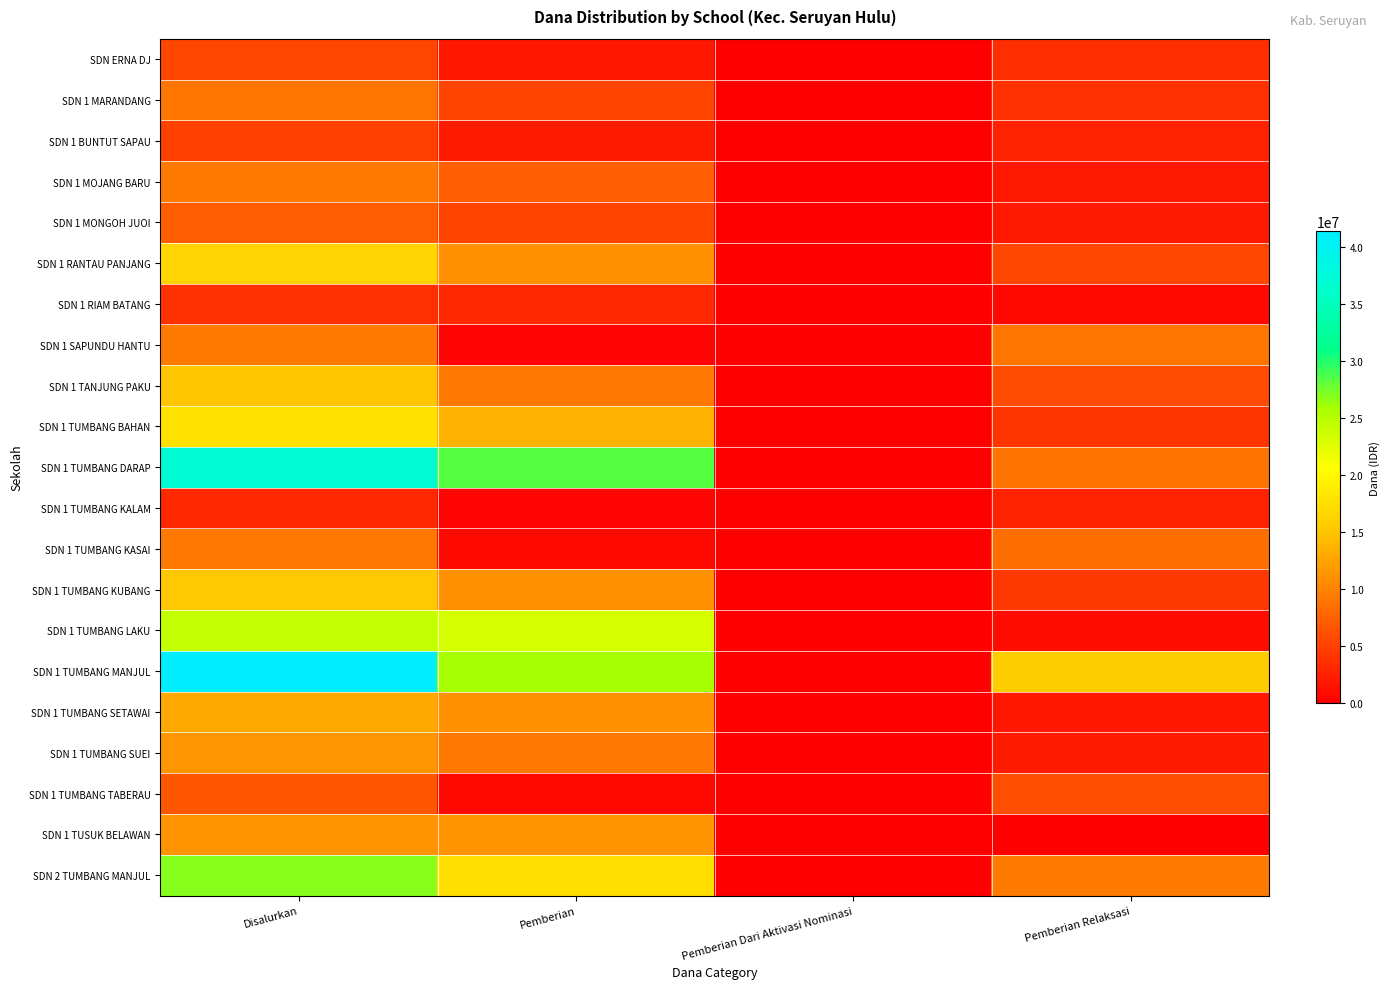

Reading left to right, extract all data points from this chart.

SDN ERNA DJ: Disalurkan=5400000	Pemberian=1800000	Pemberian Dari Aktivasi Nominasi=0	Pemberian Relaksasi=3600000
SDN 1 MARANDANG: Disalurkan=9000000	Pemberian=5175000	Pemberian Dari Aktivasi Nominasi=0	Pemberian Relaksasi=3825000
SDN 1 BUNTUT SAPAU: Disalurkan=4950000	Pemberian=2250000	Pemberian Dari Aktivasi Nominasi=0	Pemberian Relaksasi=2700000
SDN 1 MOJANG BARU: Disalurkan=9450000	Pemberian=7425000	Pemberian Dari Aktivasi Nominasi=0	Pemberian Relaksasi=2025000
SDN 1 MONGOH JUOI: Disalurkan=7200000	Pemberian=5175000	Pemberian Dari Aktivasi Nominasi=0	Pemberian Relaksasi=2025000
SDN 1 RANTAU PANJANG: Disalurkan=16425000	Pemberian=11025000	Pemberian Dari Aktivasi Nominasi=0	Pemberian Relaksasi=5400000
SDN 1 RIAM BATANG: Disalurkan=3825000	Pemberian=3150000	Pemberian Dari Aktivasi Nominasi=0	Pemberian Relaksasi=675000
SDN 1 SAPUNDU HANTU: Disalurkan=9450000	Pemberian=450000	Pemberian Dari Aktivasi Nominasi=0	Pemberian Relaksasi=9000000
SDN 1 TANJUNG PAKU: Disalurkan=15075000	Pemberian=9225000	Pemberian Dari Aktivasi Nominasi=0	Pemberian Relaksasi=5850000
SDN 1 TUMBANG BAHAN: Disalurkan=17775000	Pemberian=13725000	Pemberian Dari Aktivasi Nominasi=0	Pemberian Relaksasi=4050000
SDN 1 TUMBANG DARAP: Disalurkan=37125000	Pemberian=28350000	Pemberian Dari Aktivasi Nominasi=0	Pemberian Relaksasi=8775000
SDN 1 TUMBANG KALAM: Disalurkan=3150000	Pemberian=450000	Pemberian Dari Aktivasi Nominasi=0	Pemberian Relaksasi=2700000
SDN 1 TUMBANG KASAI: Disalurkan=9225000	Pemberian=675000	Pemberian Dari Aktivasi Nominasi=0	Pemberian Relaksasi=8550000
SDN 1 TUMBANG KUBANG: Disalurkan=15300000	Pemberian=11025000	Pemberian Dari Aktivasi Nominasi=0	Pemberian Relaksasi=4275000
SDN 1 TUMBANG LAKU: Disalurkan=24300000	Pemberian=23175000	Pemberian Dari Aktivasi Nominasi=0	Pemberian Relaksasi=1125000
SDN 1 TUMBANG MANJUL: Disalurkan=41400000	Pemberian=25875000	Pemberian Dari Aktivasi Nominasi=0	Pemberian Relaksasi=15525000
SDN 1 TUMBANG SETAWAI: Disalurkan=12825000	Pemberian=11025000	Pemberian Dari Aktivasi Nominasi=0	Pemberian Relaksasi=1800000
SDN 1 TUMBANG SUEI: Disalurkan=11475000	Pemberian=9225000	Pemberian Dari Aktivasi Nominasi=0	Pemberian Relaksasi=2250000
SDN 1 TUMBANG TABERAU: Disalurkan=6750000	Pemberian=675000	Pemberian Dari Aktivasi Nominasi=0	Pemberian Relaksasi=6075000
SDN 1 TUSUK BELAWAN: Disalurkan=11250000	Pemberian=11250000	Pemberian Dari Aktivasi Nominasi=0	Pemberian Relaksasi=0
SDN 2 TUMBANG MANJUL: Disalurkan=27000000	Pemberian=17550000	Pemberian Dari Aktivasi Nominasi=0	Pemberian Relaksasi=9450000